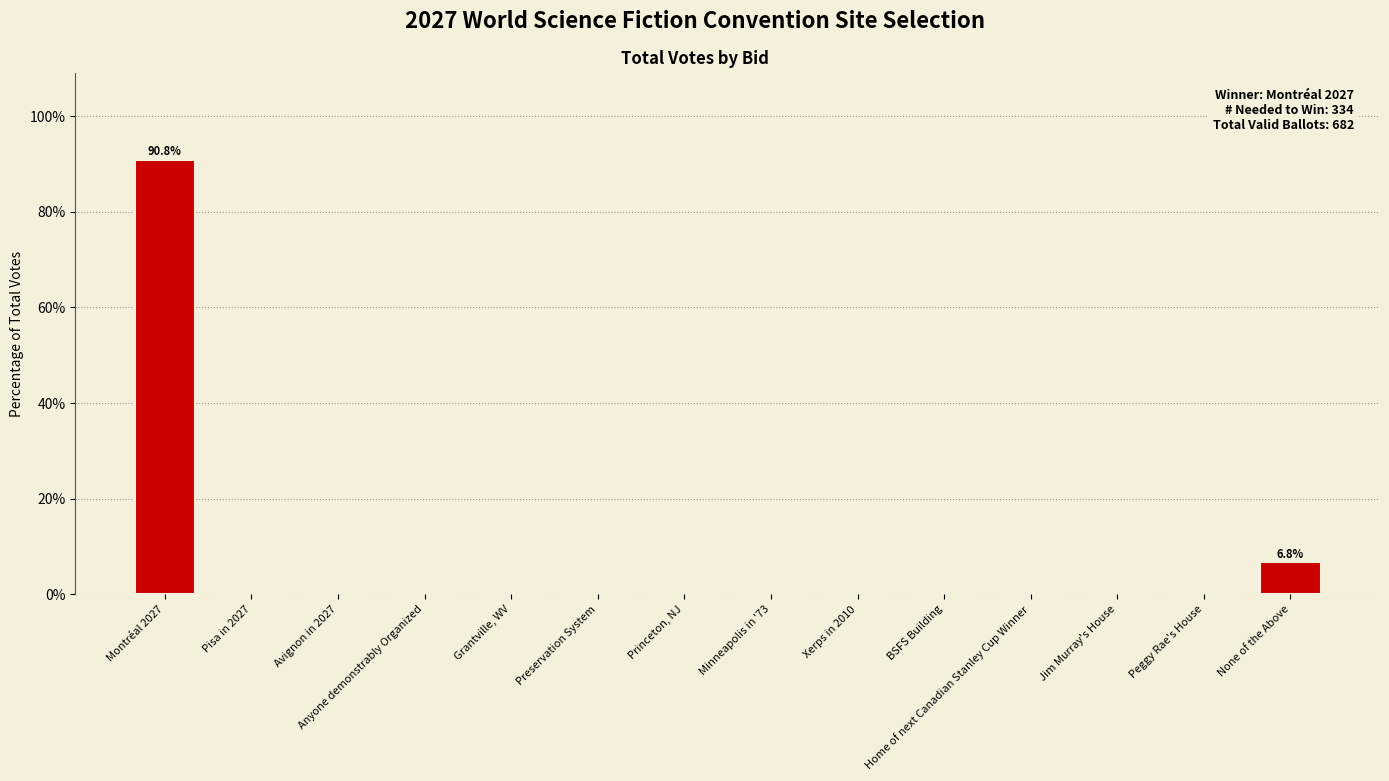

Count the number of data series in this chart.

1